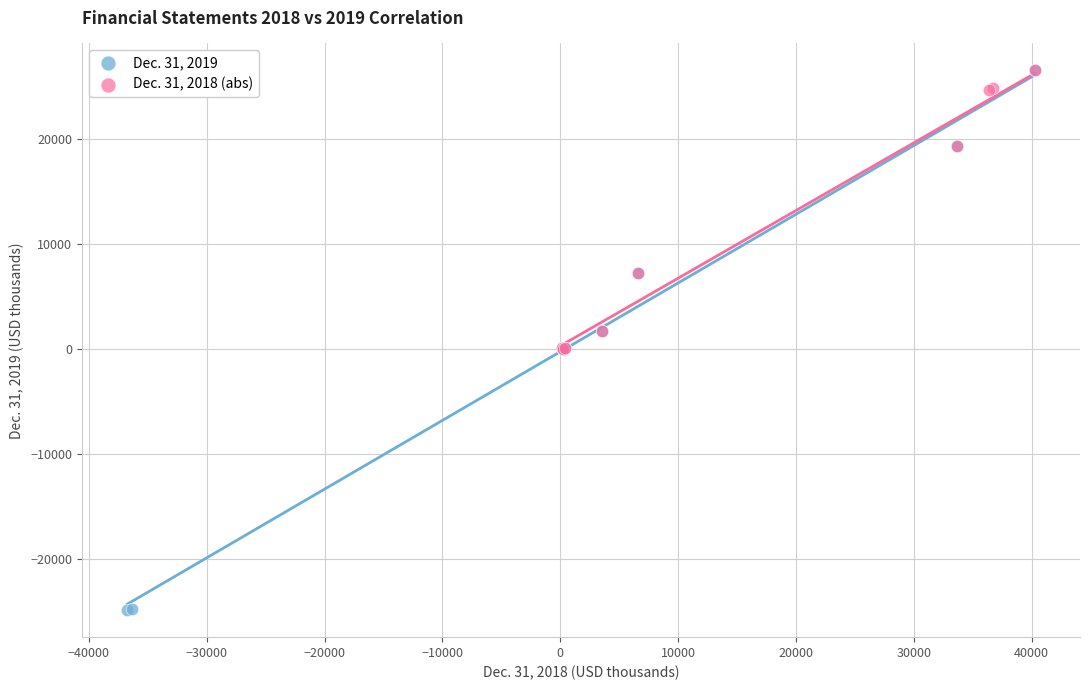

Which series has the largest Y range (max minus min)?

Dec. 31, 2019